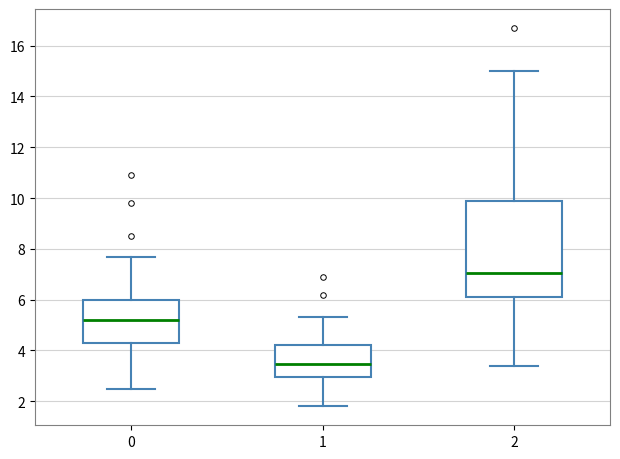

Where does the lower whisker of the box at x = 0 end on the y-axis? The values are not printed on the chart, so give them approximately, as read against the axis.

2.6